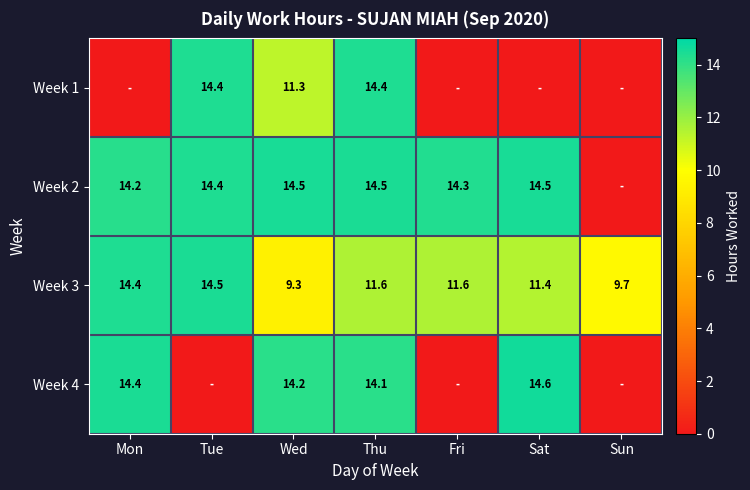

At which label is Week 3 closest to 11?

Sat